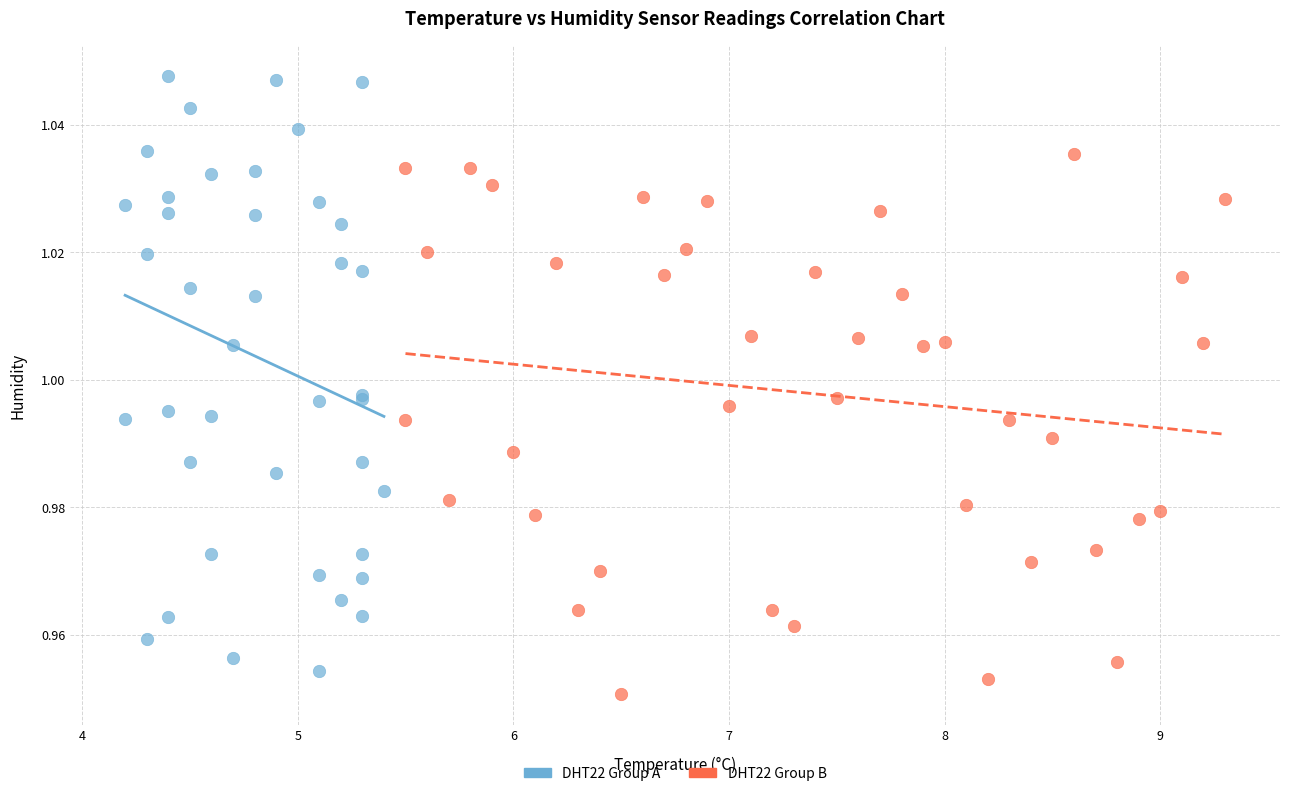

Which series has the largest Y range (max minus min)?

DHT22 Group A